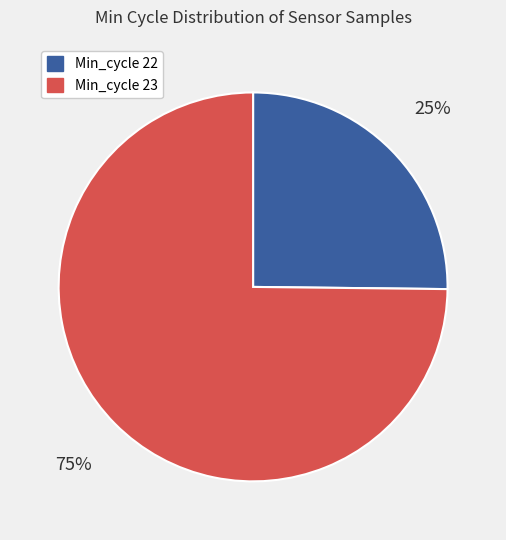

To the nearest percent, what is the average slice percentage?

50%